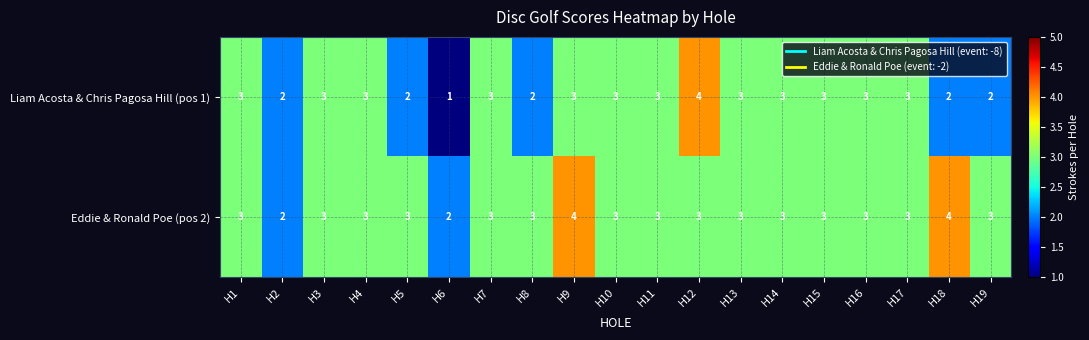

What is the approximate value of Liam Acosta & Chris Pagosa Hill (pos 1) at H13?

3